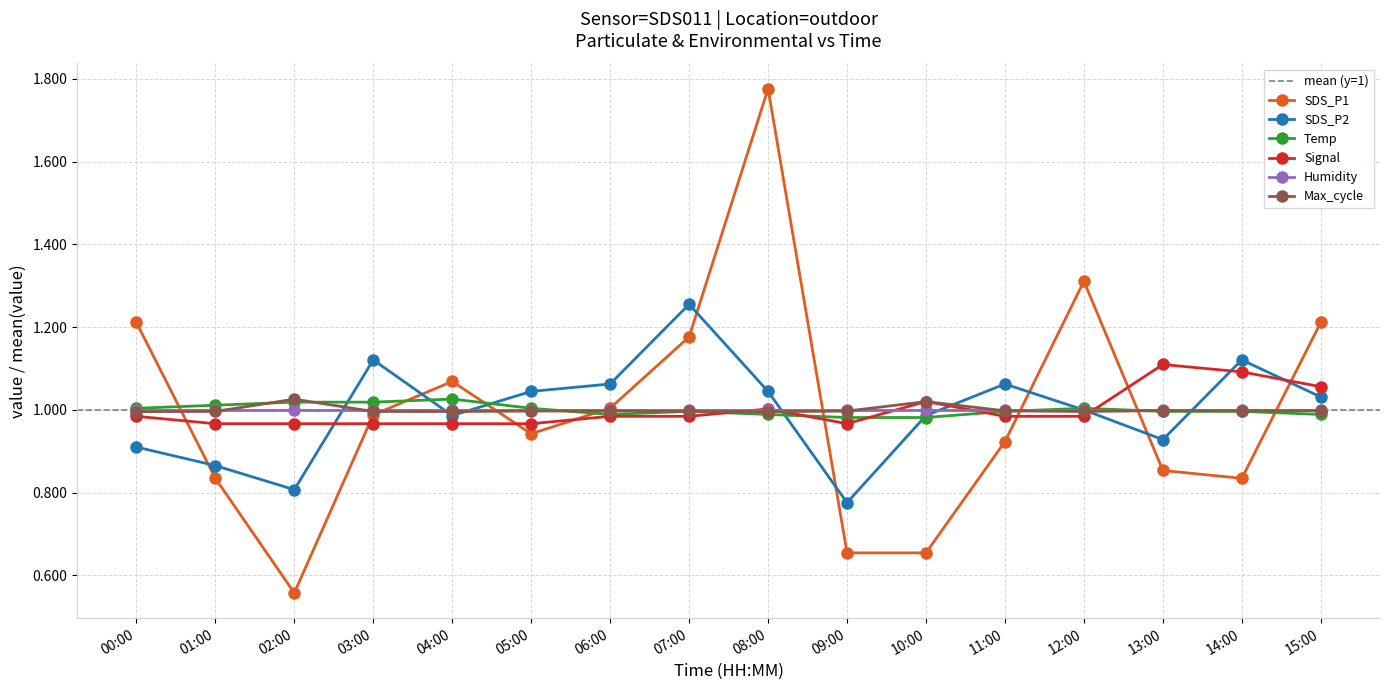

At which category is the sum across all series the highest?

08:00